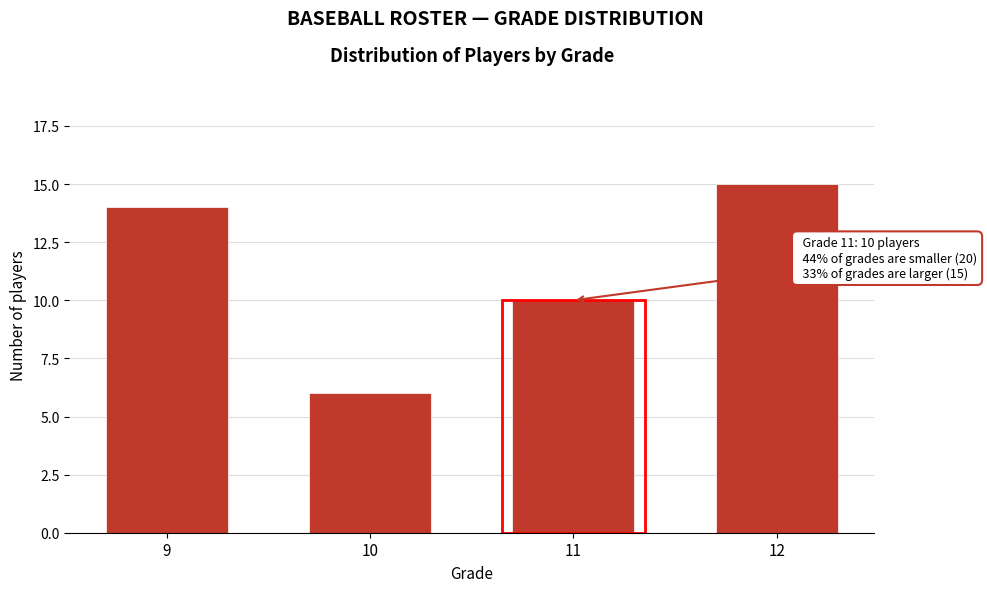

Reading left to right, what are all the values shown in this chart?

14	6	10	15